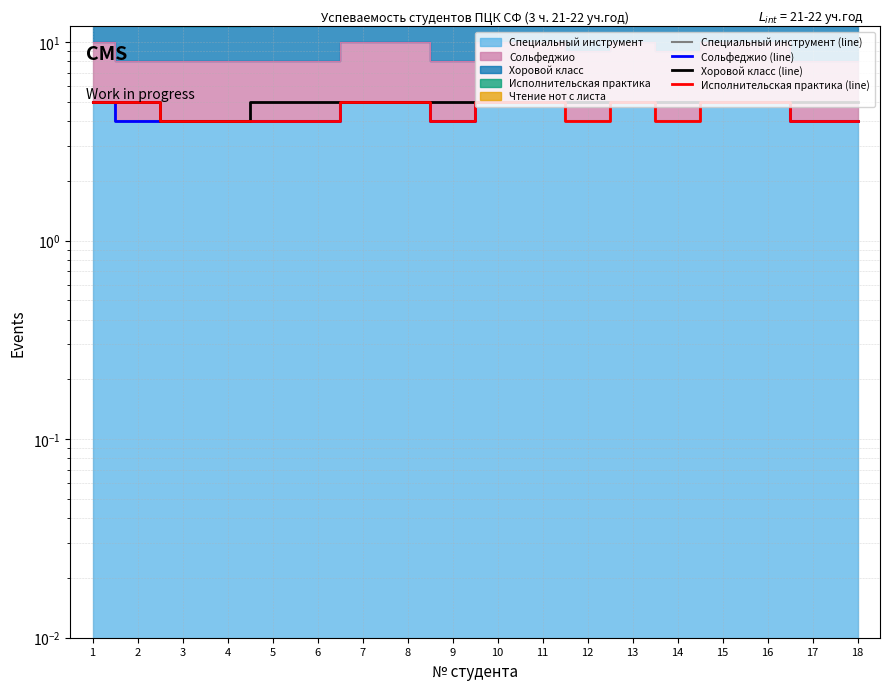

What is the average value of the Специальный инструмент (line) series?

4